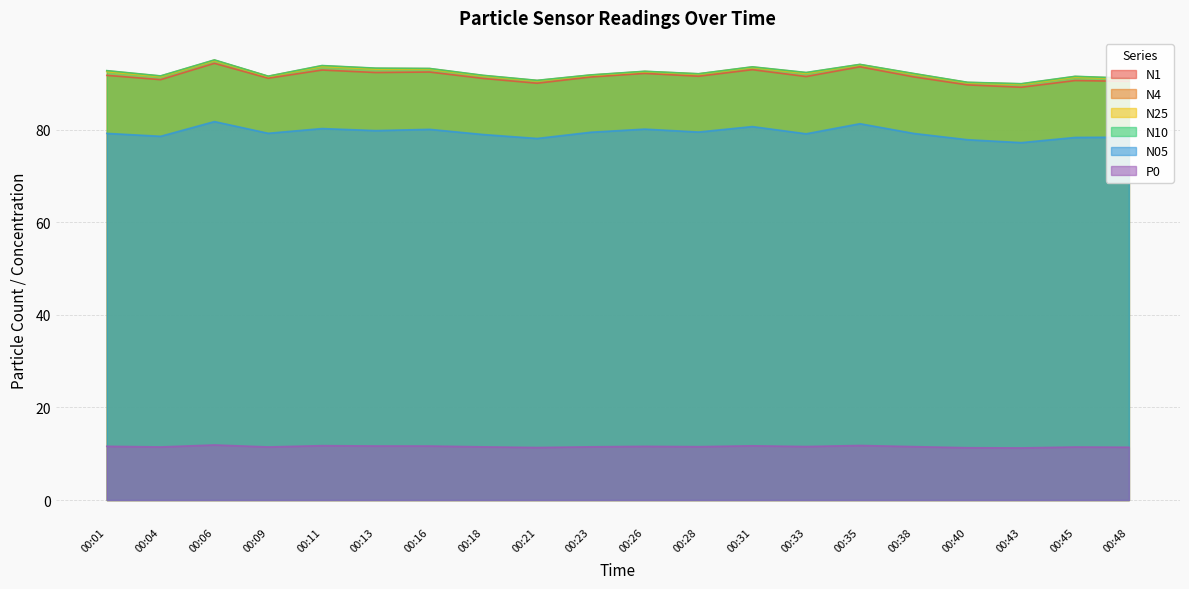

Count the P0 values in the range 11 to 12.

20